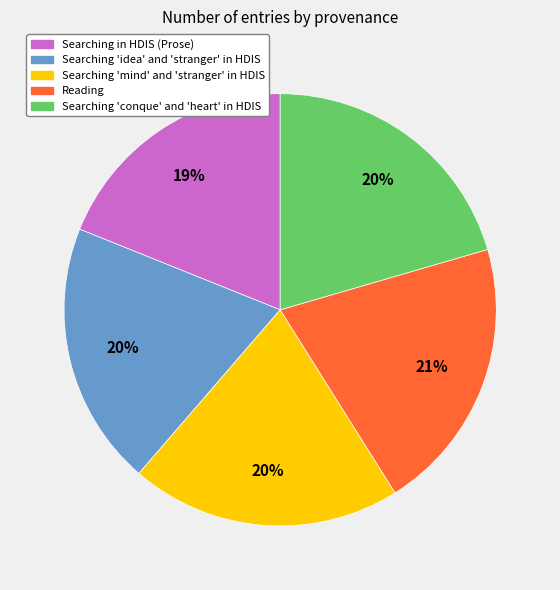

Which has a higher value, Reading or Searching 'idea' and 'stranger' in HDIS?

Reading